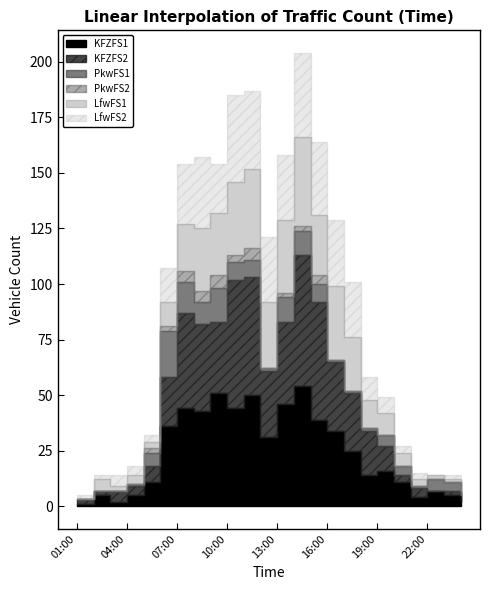

At which category does the chart reach its peak across all series?

14:00